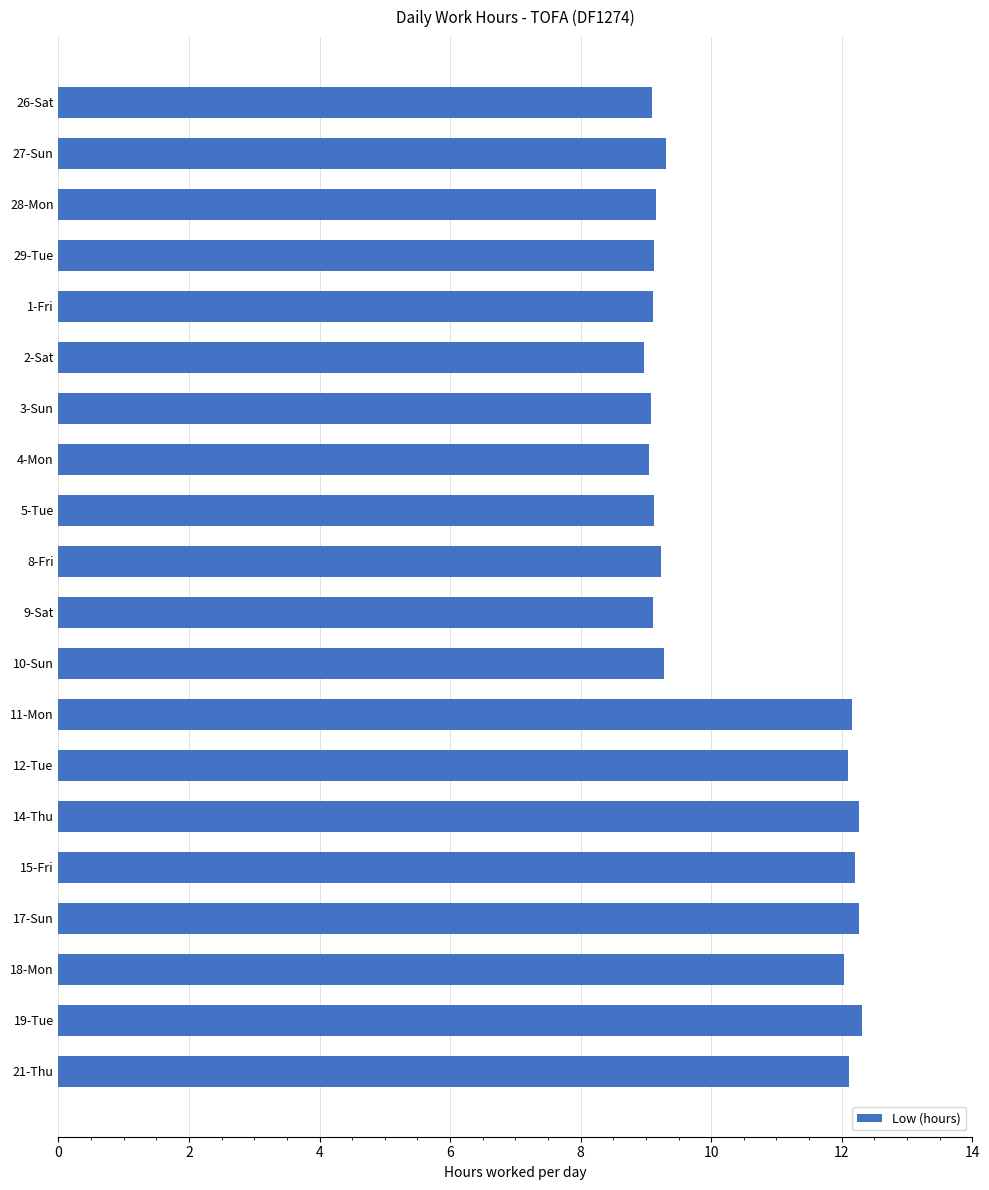

The value at 1-Fri is 9.1. True or false?

True